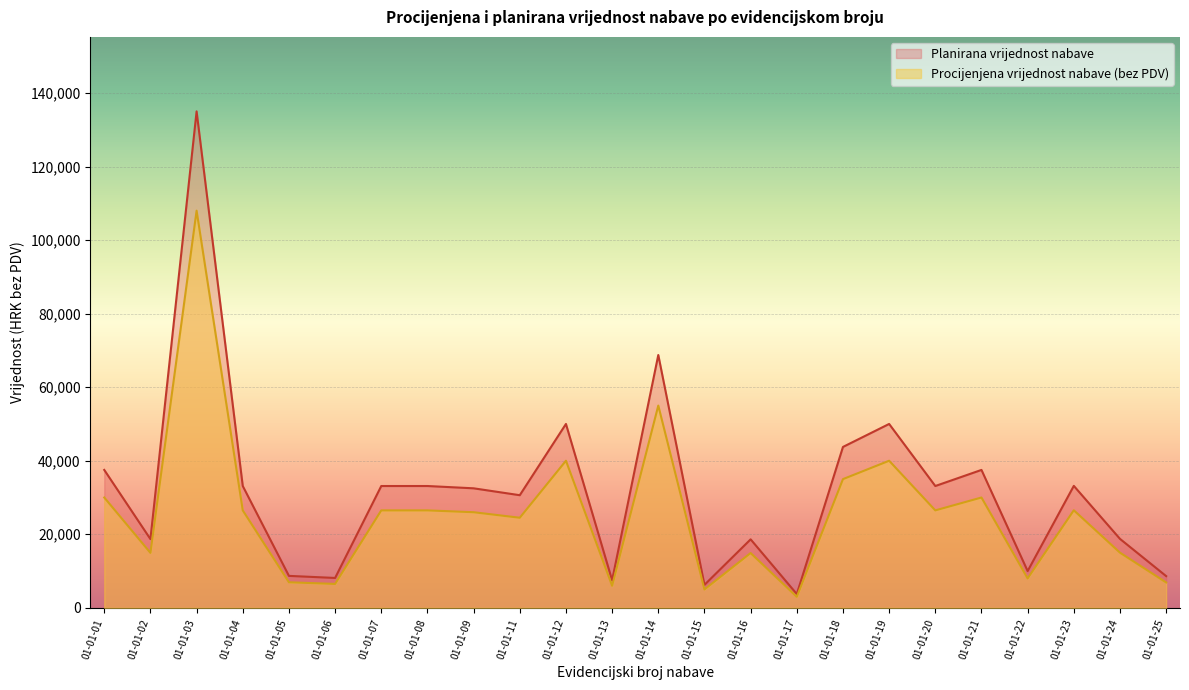

Is the value of Planirana vrijednost nabave at 01-01-16 greater than the value of Procijenjena vrijednost nabave (bez PDV) at 01-01-06?

Yes